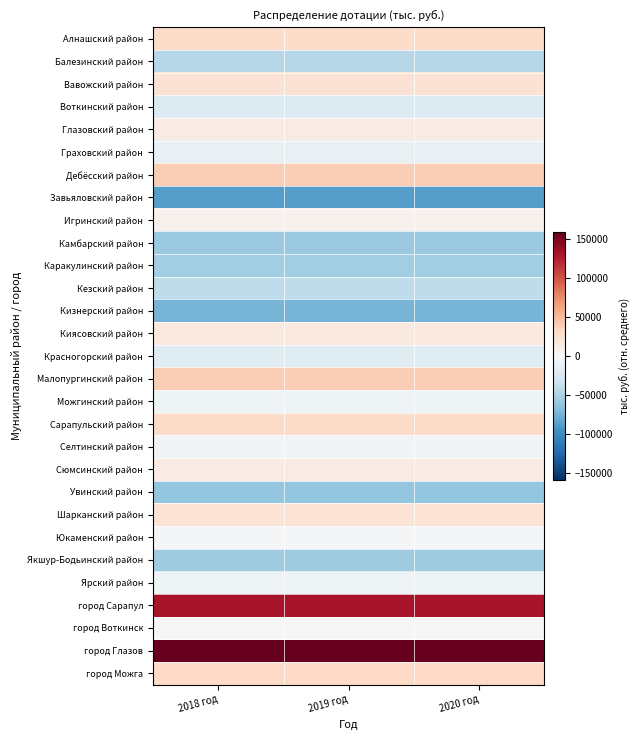

Which category has the lowest value across all series?

2018 год